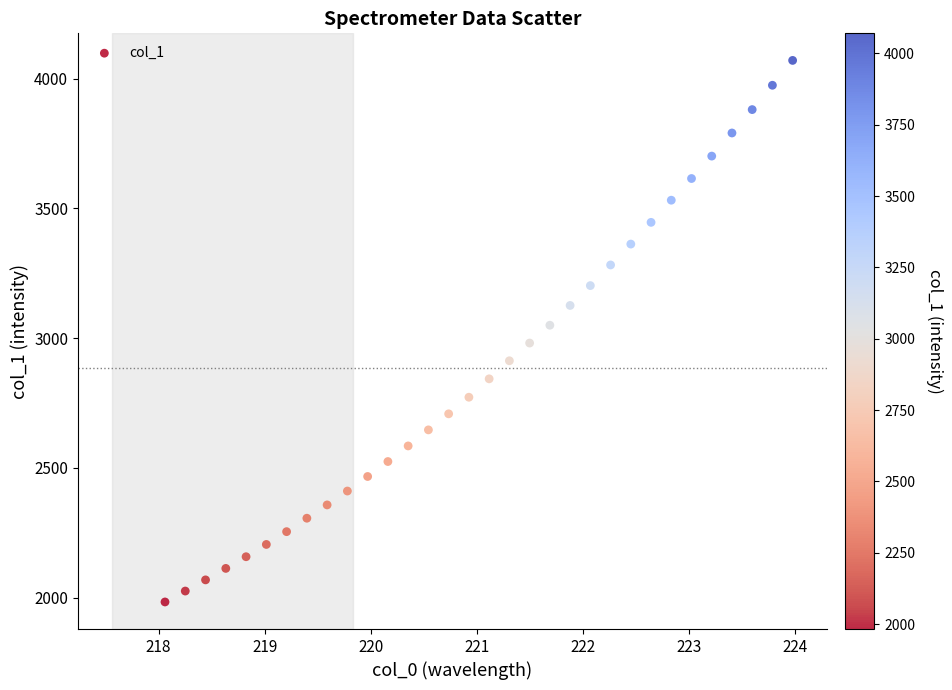

What is the range of X values (max minus min)?

5.9